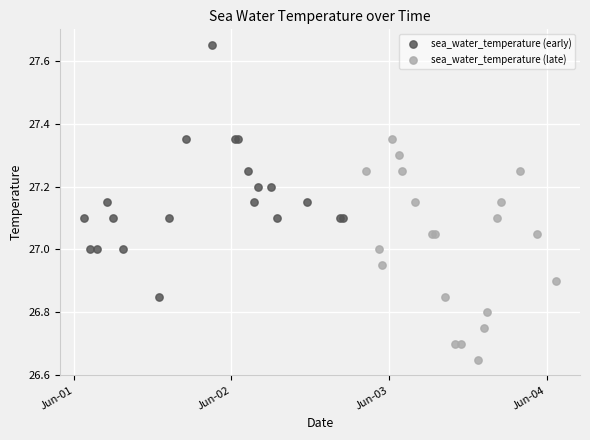

Which series contains the lowest Y value?

sea_water_temperature (late)